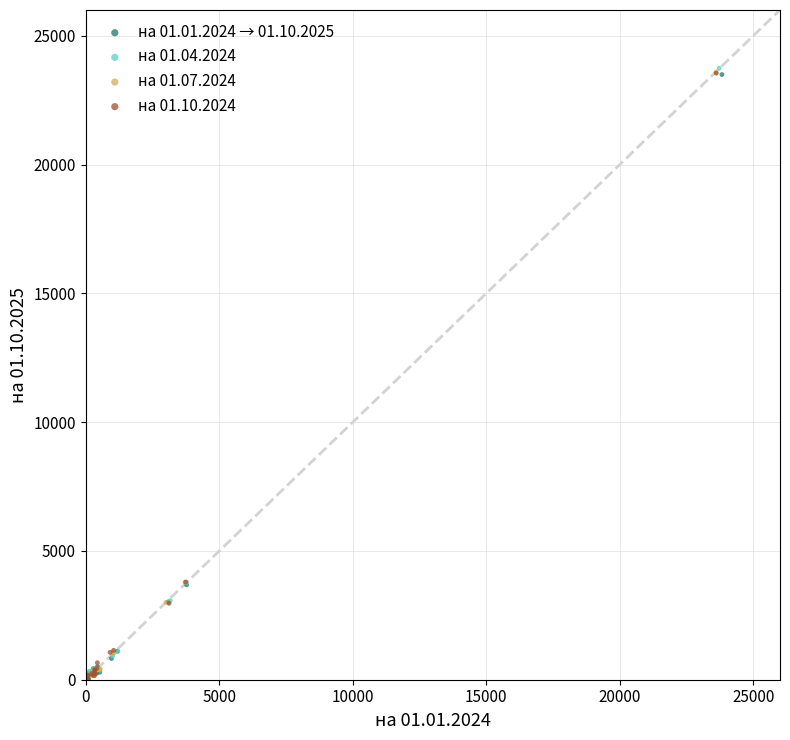

Which series has the widest spread of Y values?

на 01.04.2024